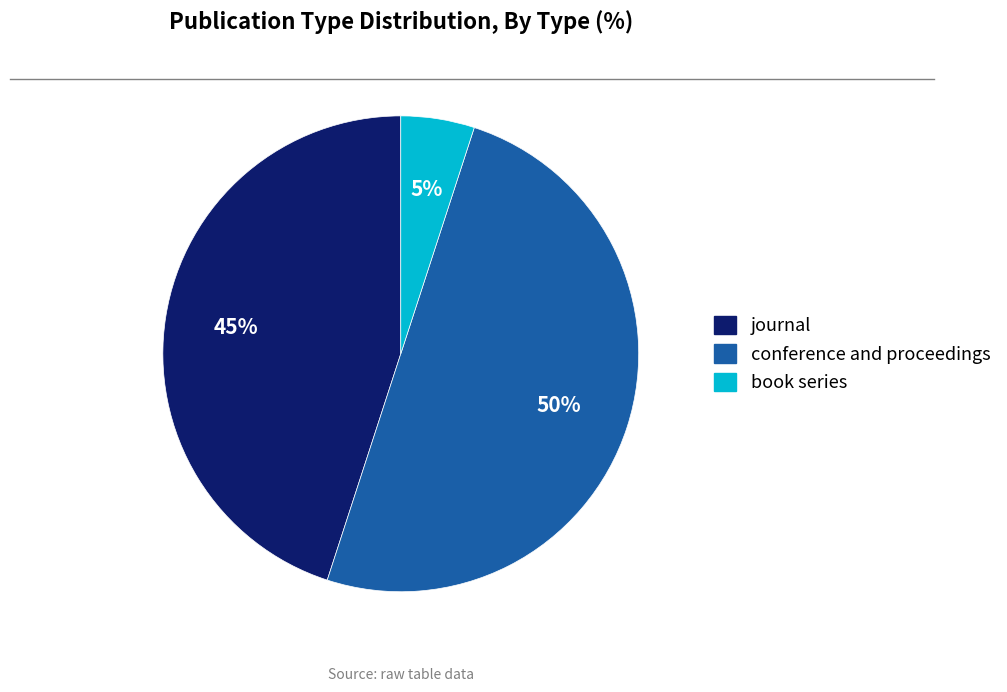

How many segments does this pie chart have?

3